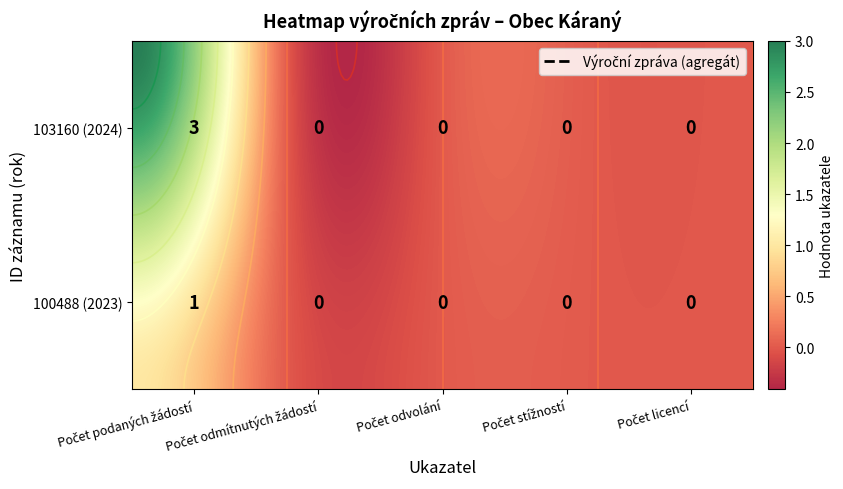

How many 100488 values are between 0 and 1?

5